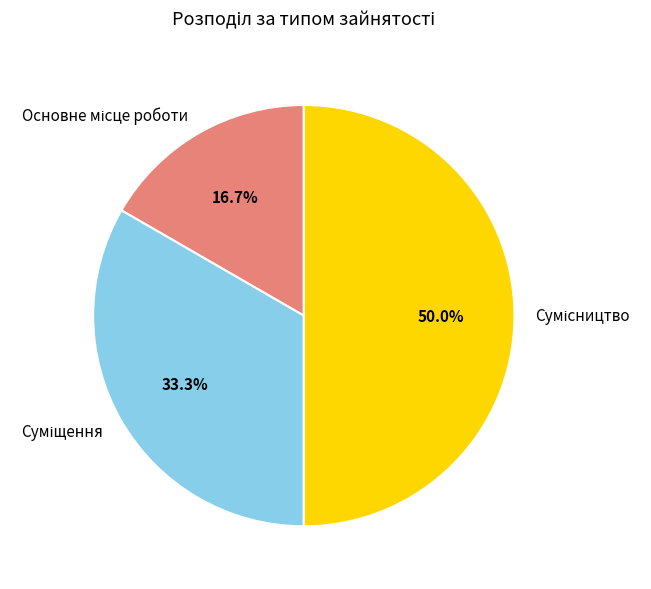

How many slices are in this pie chart?

3